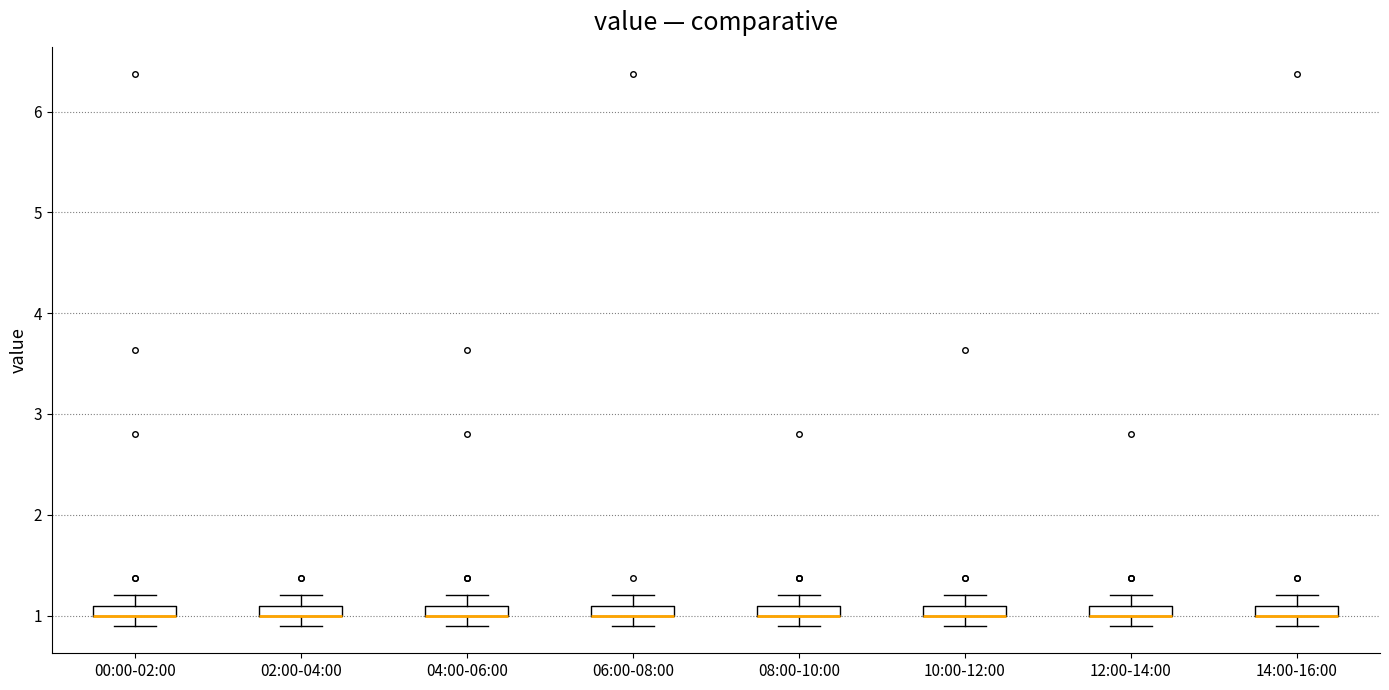

Where is the lower edge of the box for 10:00-12:00 on the y-axis? The values are not printed on the chart, so give them approximately, as read against the axis.

1.0